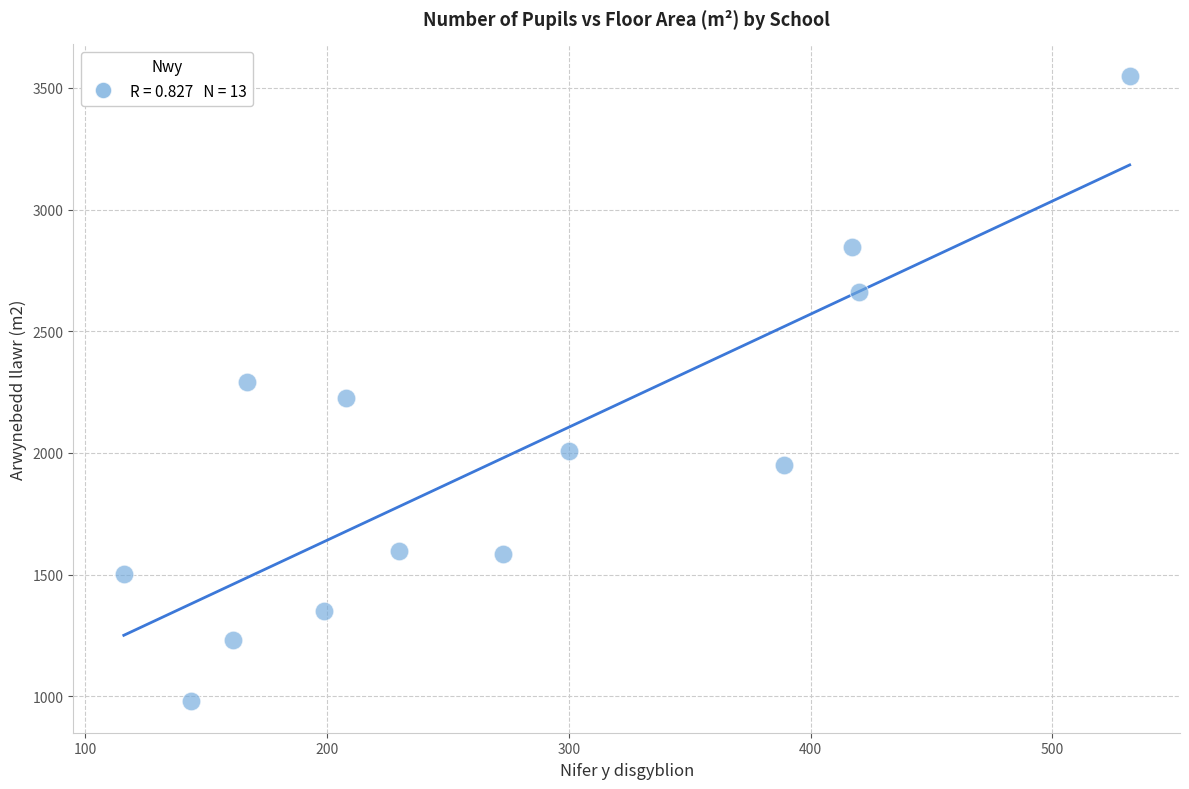

What is the range of X values (max minus min)?

416